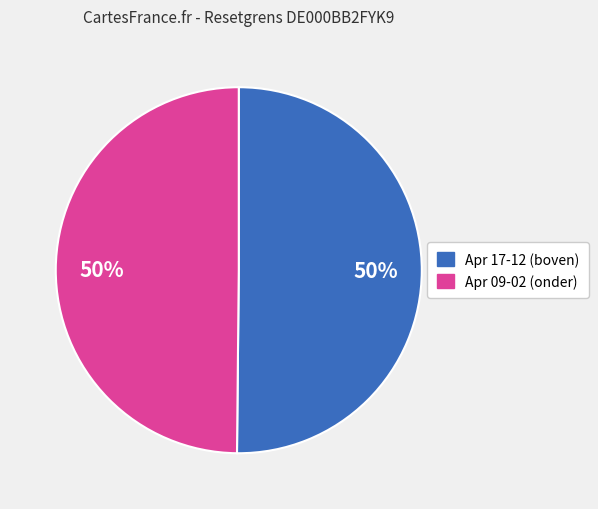

To the nearest percent, what is the average slice percentage?

50%